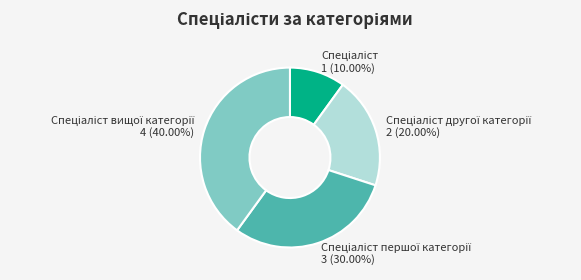

Is there any slice that represents more than half of the pie?

No